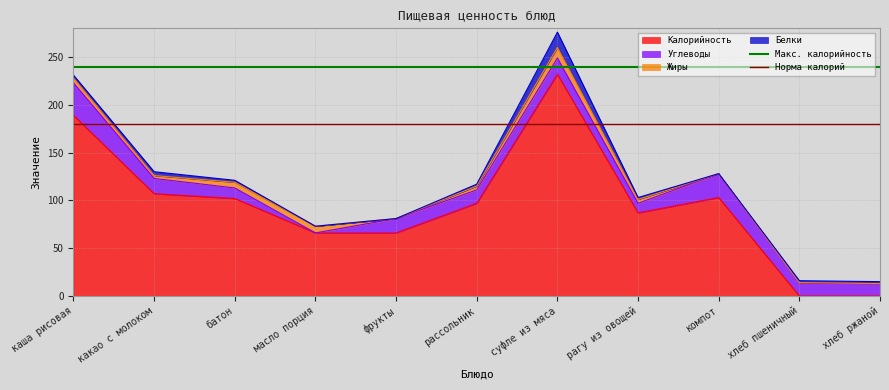

Which series has the largest total across all categories?

Макс. калорийность